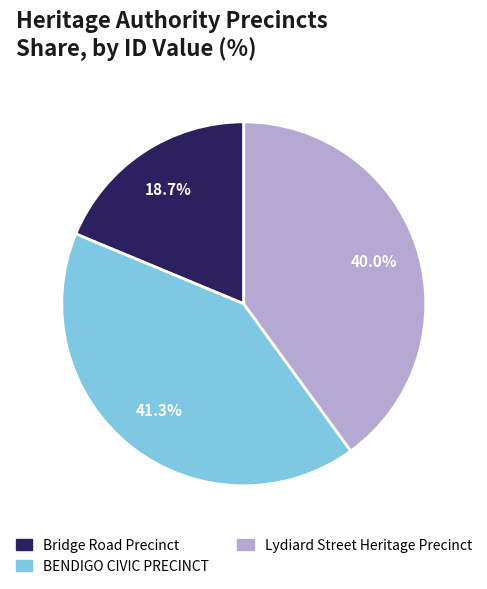

Rank the categories by value from highest to lowest.

BENDIGO CIVIC PRECINCT, Lydiard Street Heritage Precinct, Bridge Road Precinct